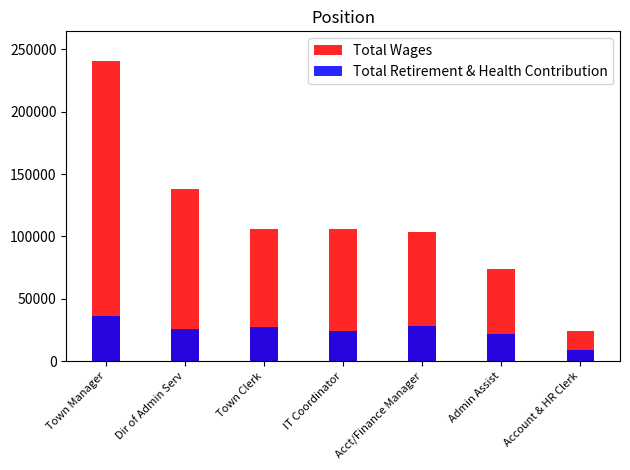

Which category has the lowest value in the Total Wages series?

Account & HR Clerk